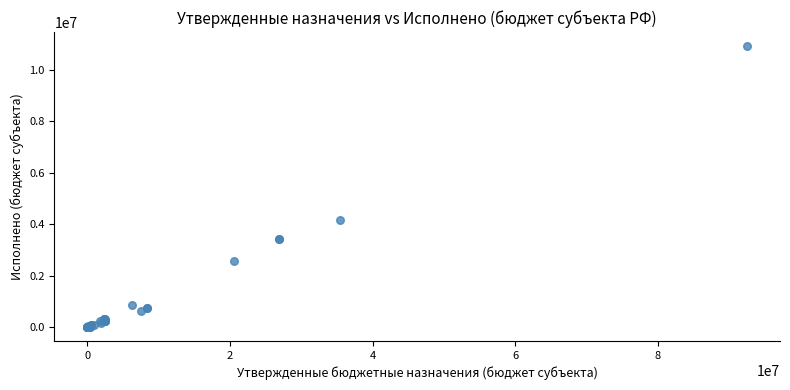

What Y value in the scatter plot is closest to 5461749?

4151557.2